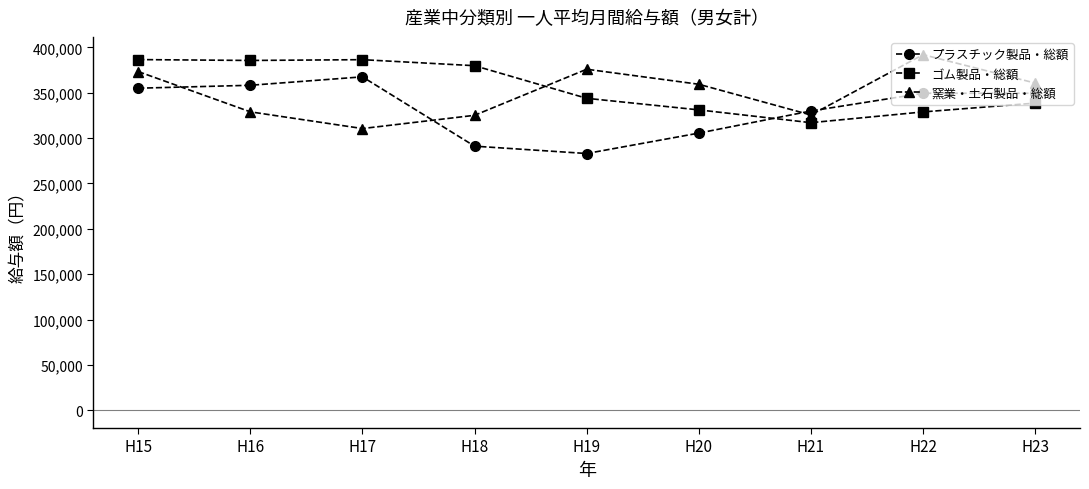

Where do ゴム製品・総額 and 窯業・土石製品・総額 first cross each other?

H18 and H19